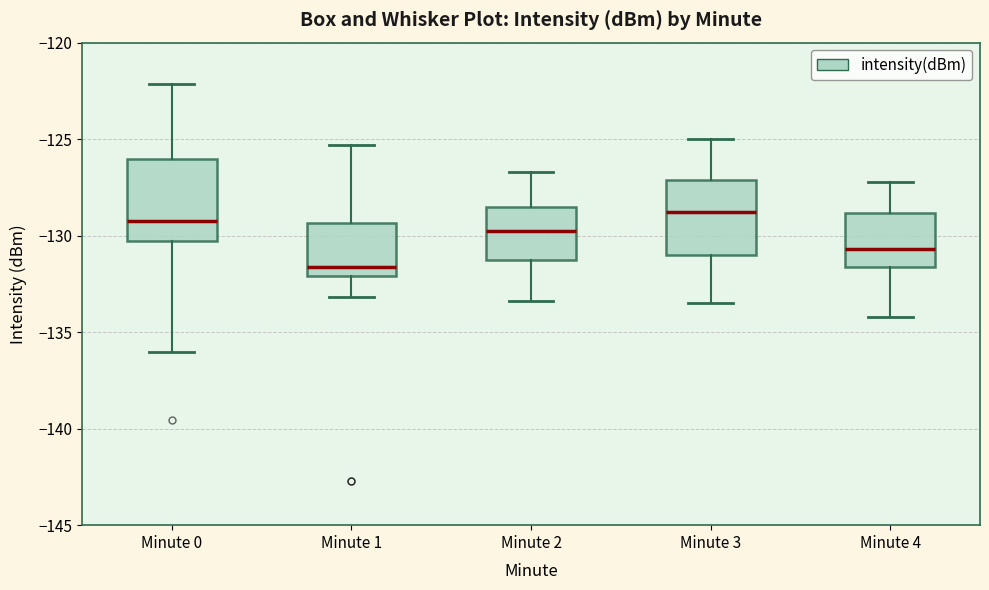

Reading left to right, read every box against the y-axis: the position of its median line, the range the box covers, and the ends of its whiskers. The values are not printed on the chart, so give them approximately, as read against the axis.

Minute 0: median -129.0, box -130.5 to -126.0, whiskers -136.0 to -122.0
Minute 1: median -131.5, box -132.0 to -129.5, whiskers -133.0 to -125.5
Minute 2: median -129.5, box -131.5 to -128.5, whiskers -133.5 to -126.5
Minute 3: median -128.5, box -131.0 to -127.0, whiskers -133.5 to -125.0
Minute 4: median -130.5, box -131.5 to -129.0, whiskers -134.0 to -127.0